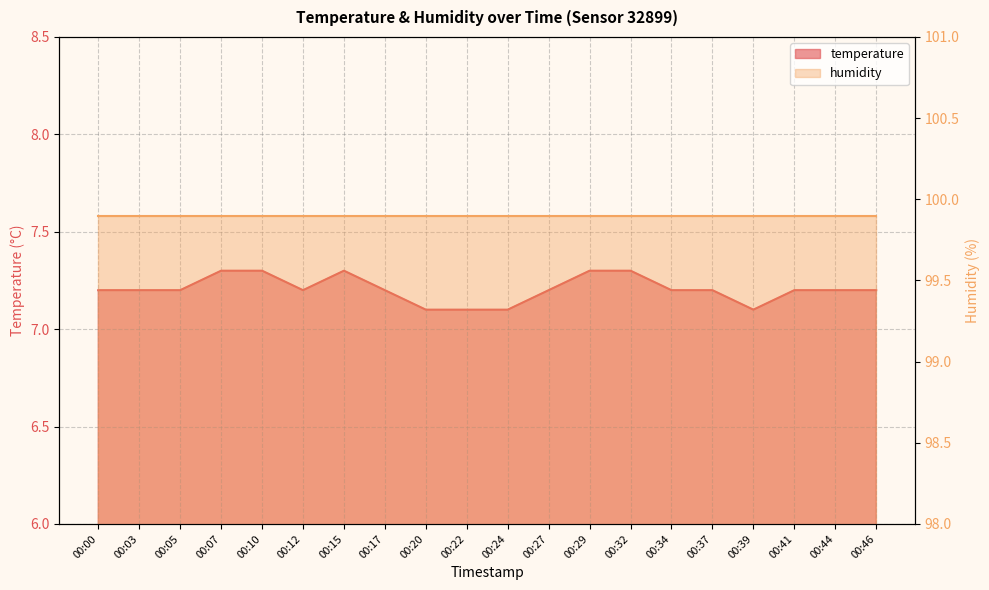

Rank the categories by value from lowest to highest.

00:20, 00:22, 00:24, 00:39, 00:00, 00:03, 00:05, 00:12, 00:17, 00:27, 00:34, 00:37, 00:41, 00:44, 00:46, 00:07, 00:10, 00:15, 00:29, 00:32